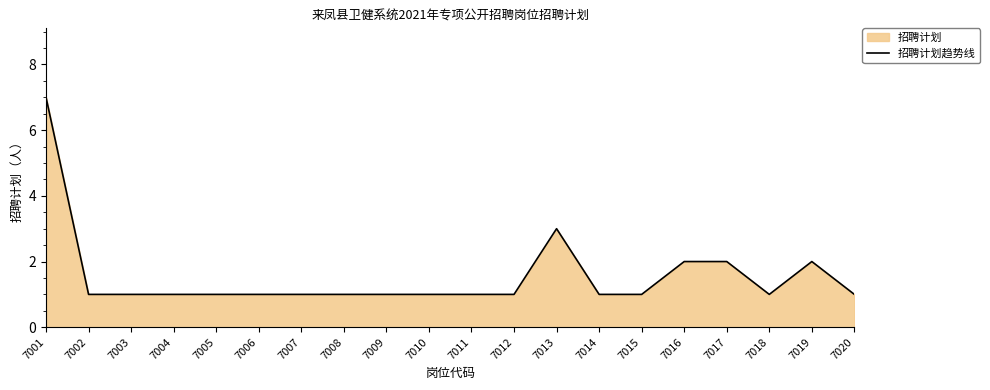

What is the difference between the maximum and minimum values?

6